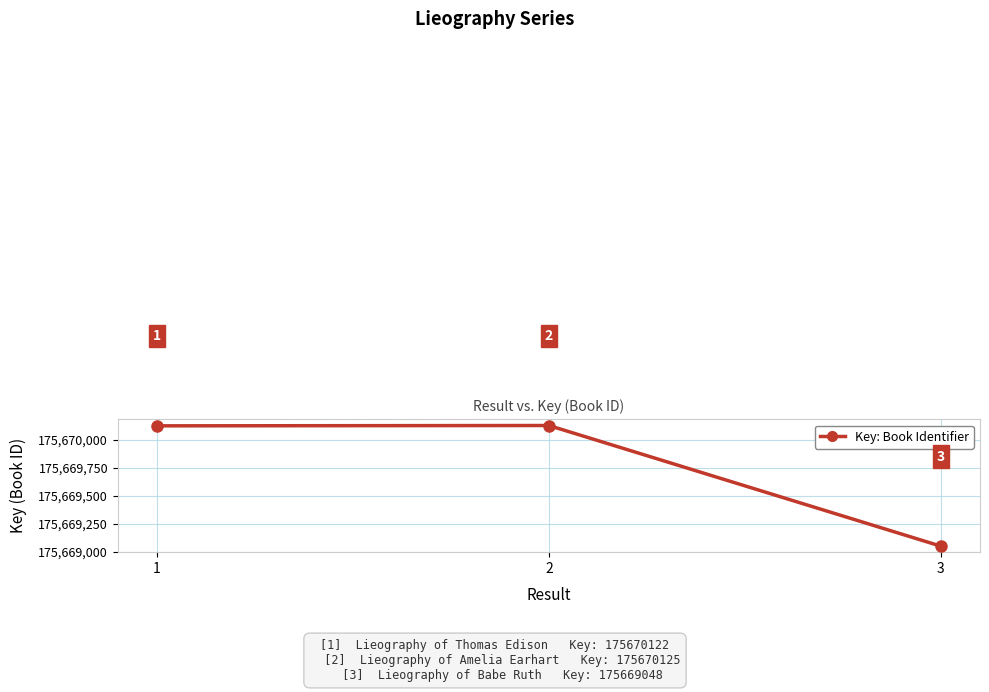

What is the difference between the values at 1 and 2?

3